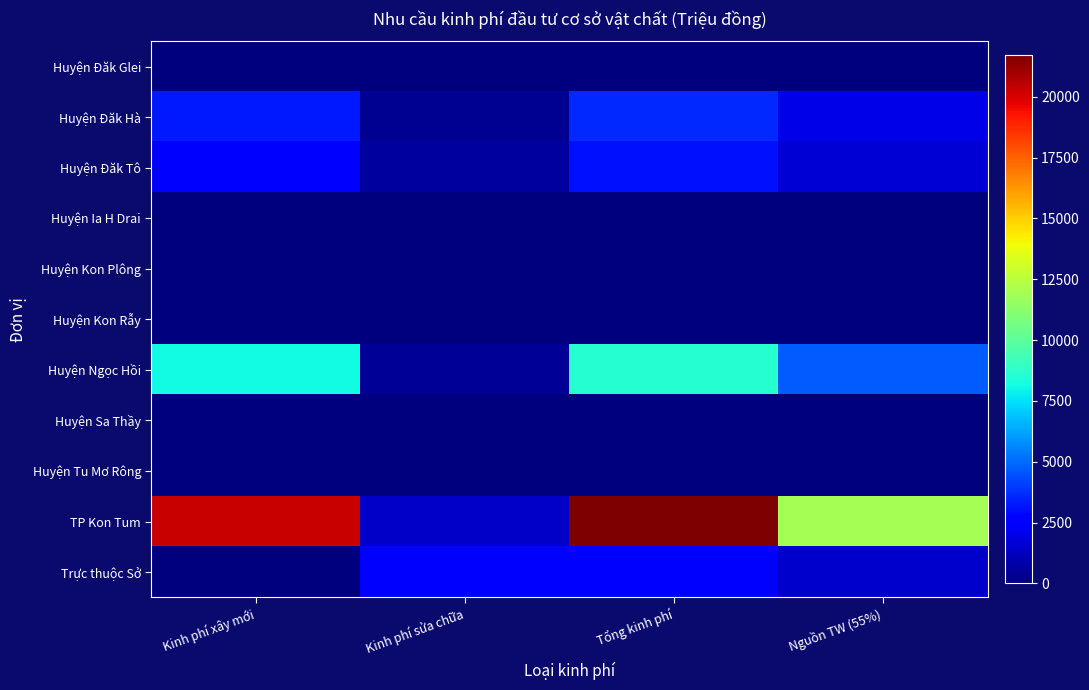

Which series has the widest spread of values?

TP Kon Tum